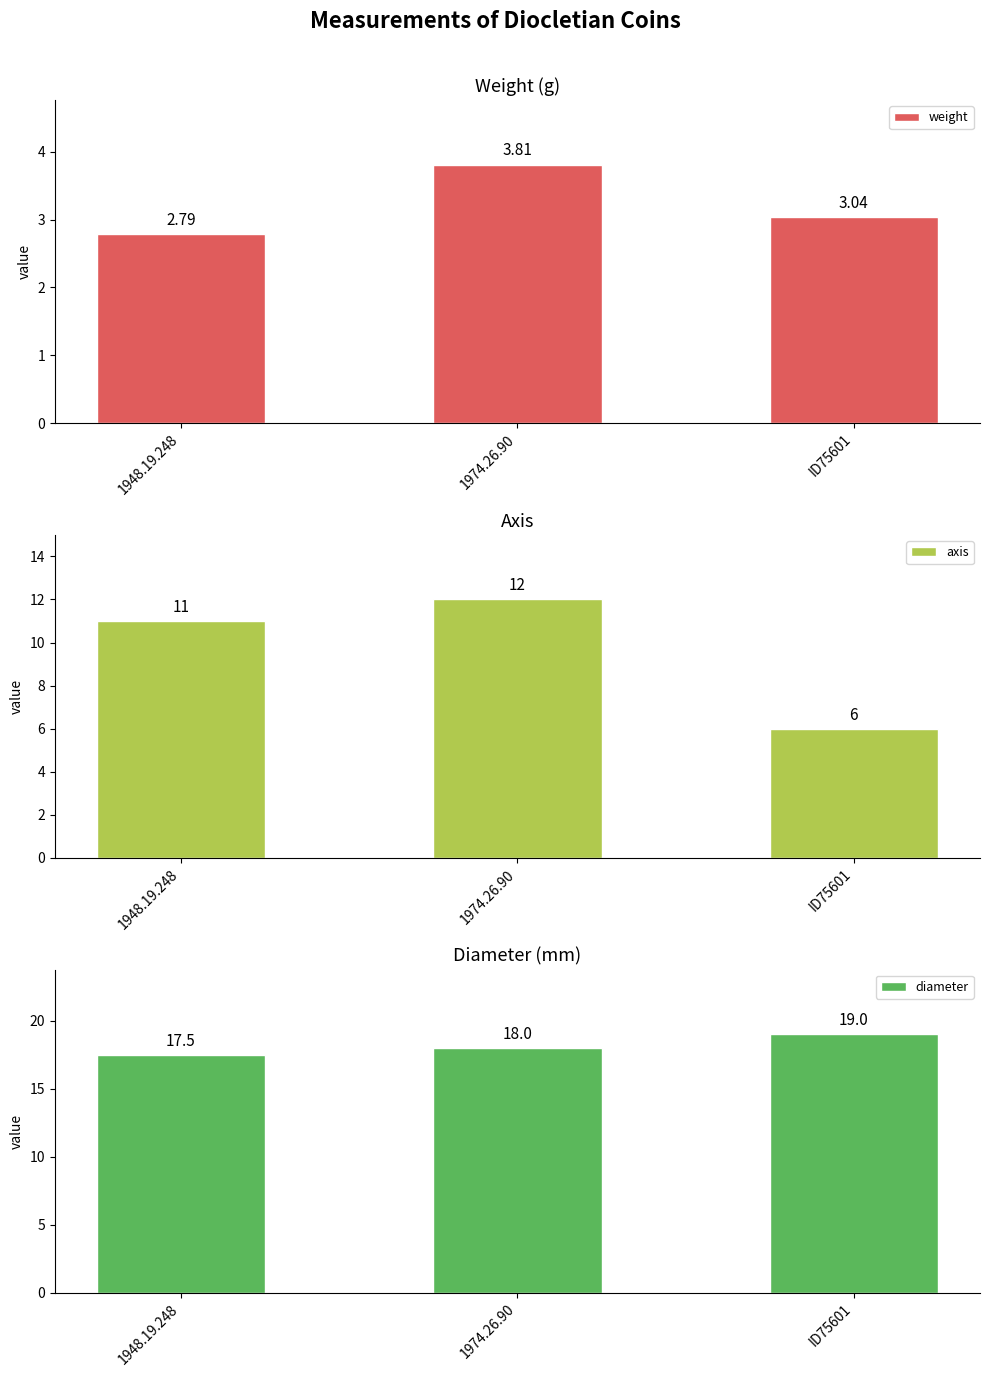

At which category does the chart reach its peak across all series?

ID75601